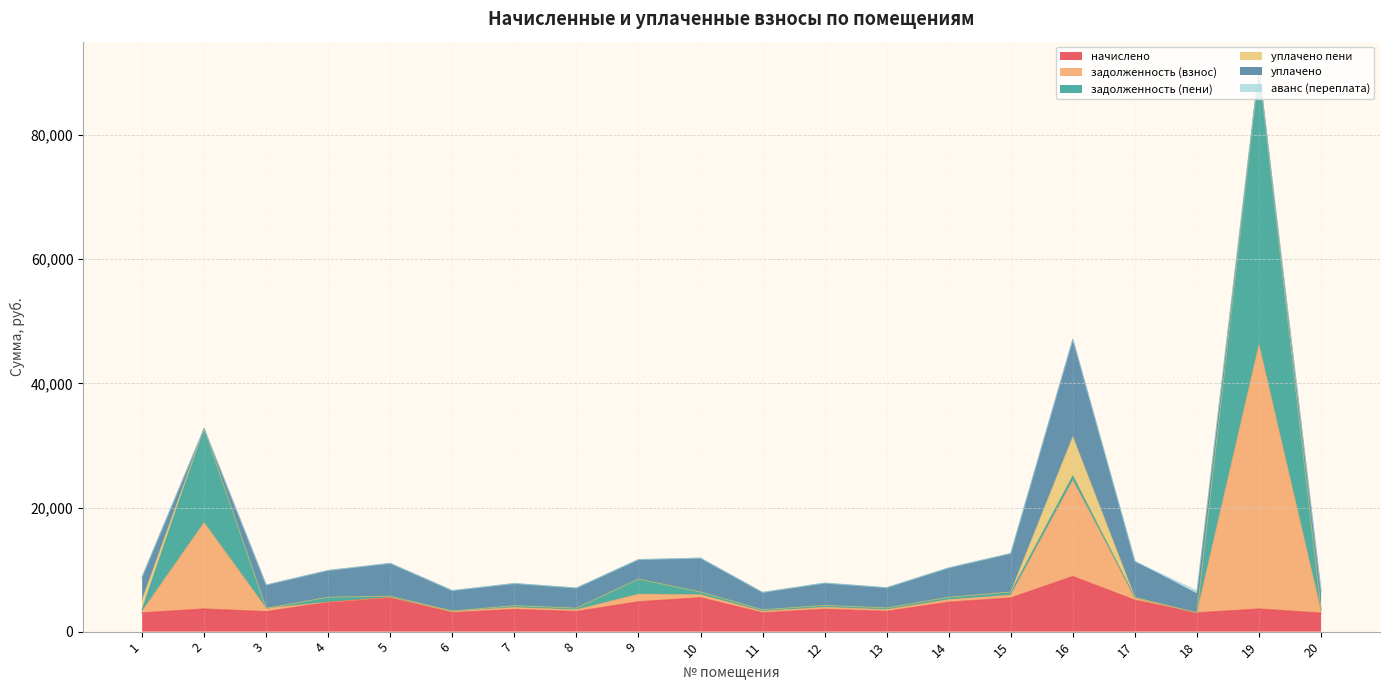

What is the maximum value for задолженность (взнос)?

42553.4